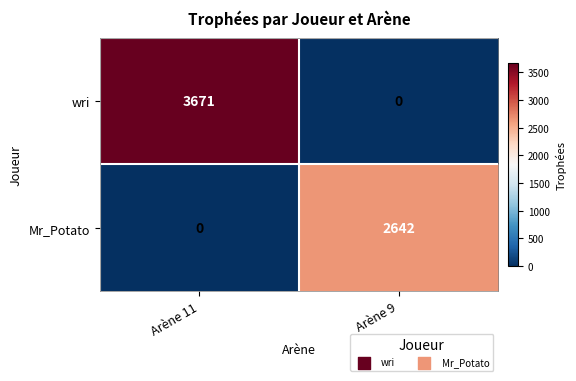

What is the total value across all series at Arène 9?

2642